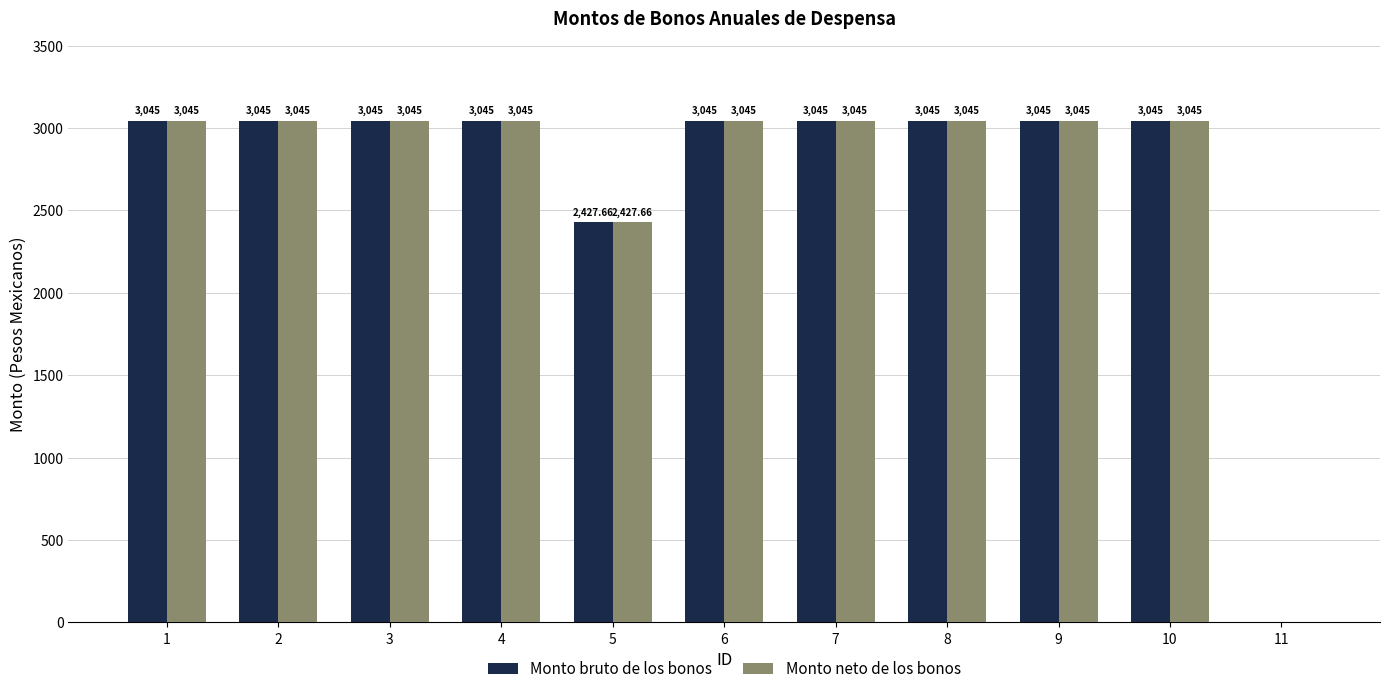

What is the sum of the Monto neto de los bonos values at 8 and 11?

3045.0